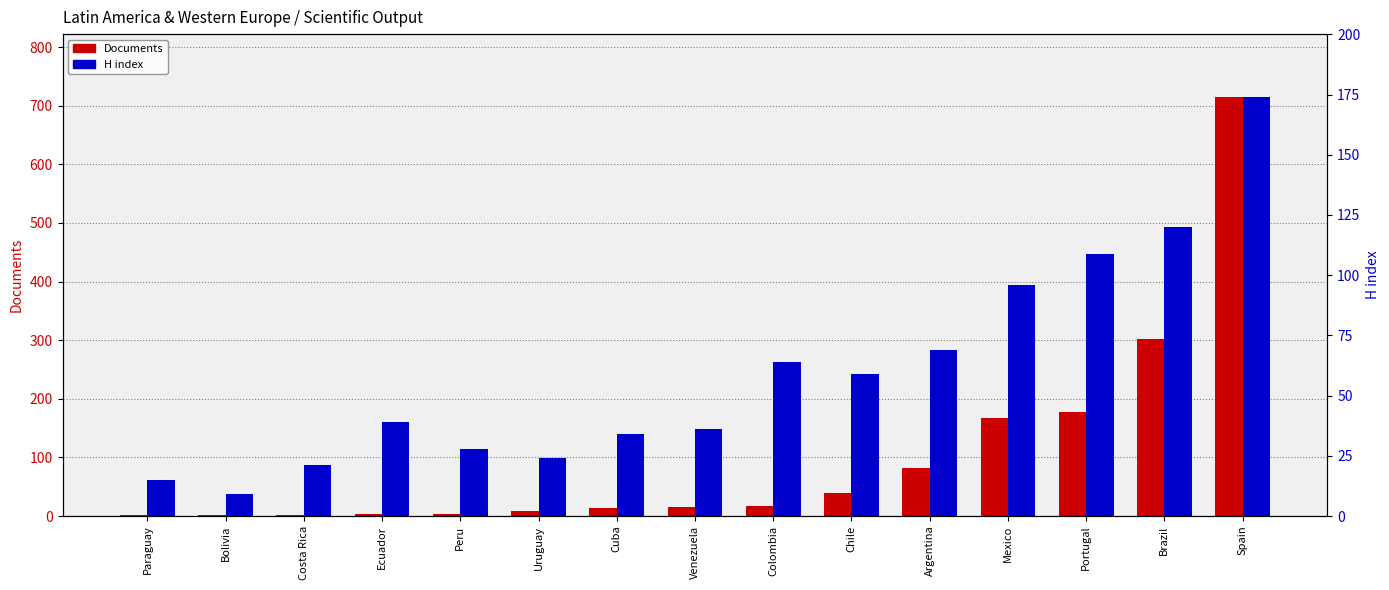

What is the sum of the H index values at Costa Rica and Bolivia?

30